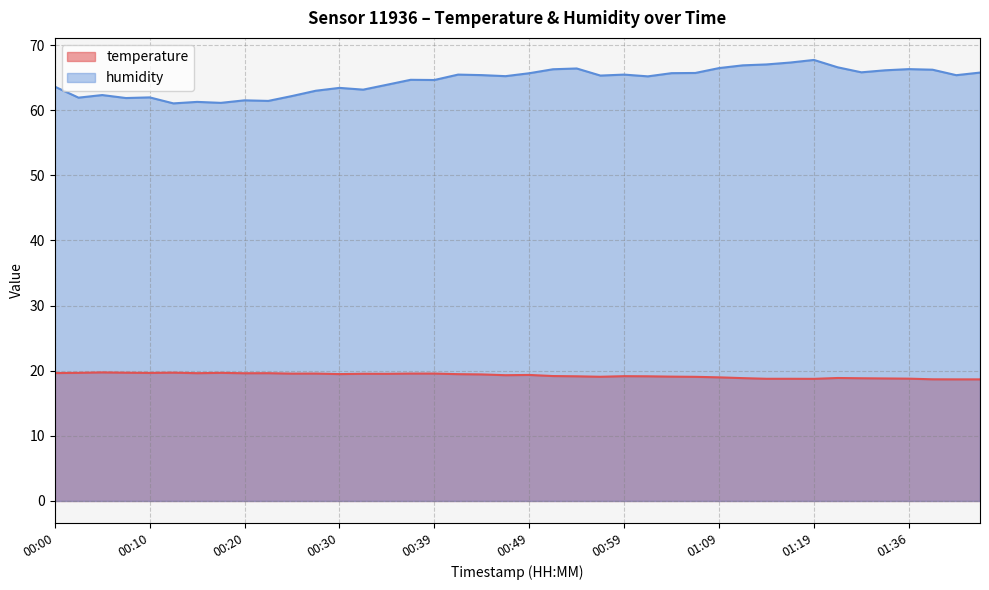

Does the chart have visible grid lines?

Yes